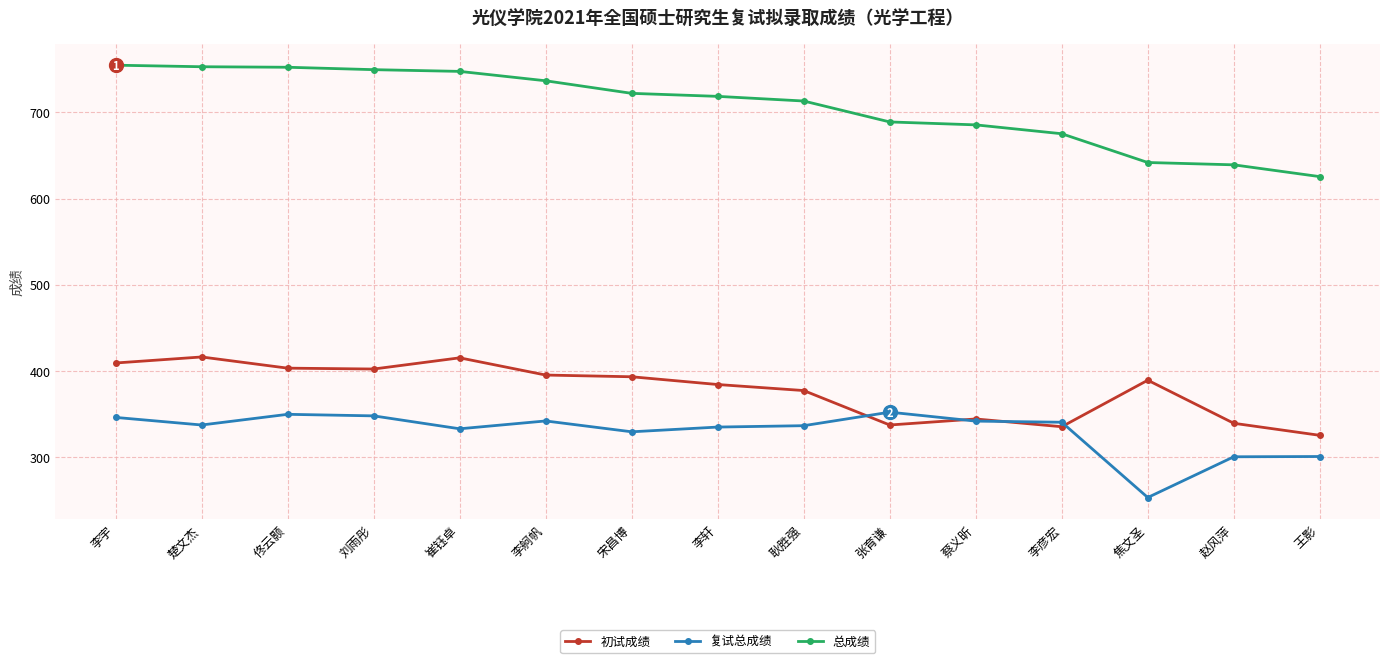

What are all the series names shown in the legend?

初试成绩, 复试总成绩, 总成绩